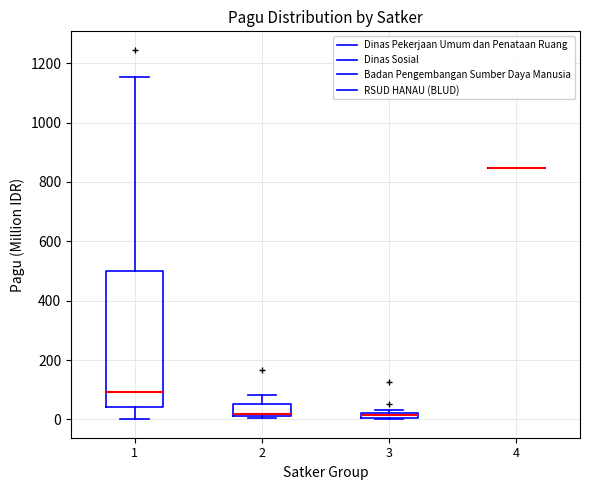

Where is the lower edge of the box at x = 3 on the y-axis? The values are not printed on the chart, so give them approximately, as read against the axis.

0